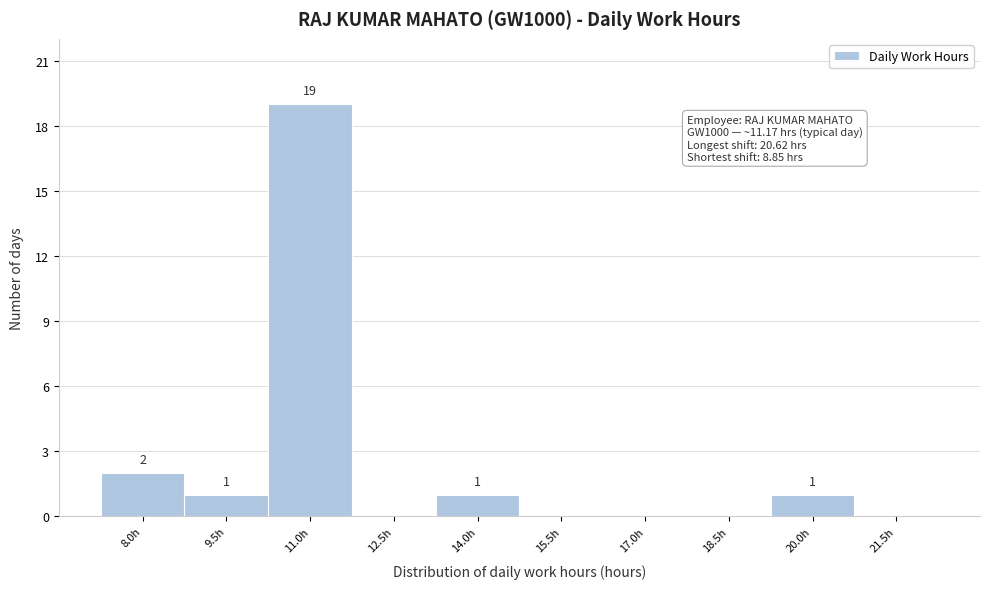

Reading left to right, transcribe all the data shown in this chart.

8.0h=2	9.5h=1	11.0h=19	12.5h=0	14.0h=1	15.5h=0	17.0h=0	18.5h=0	20.0h=1	21.5h=0